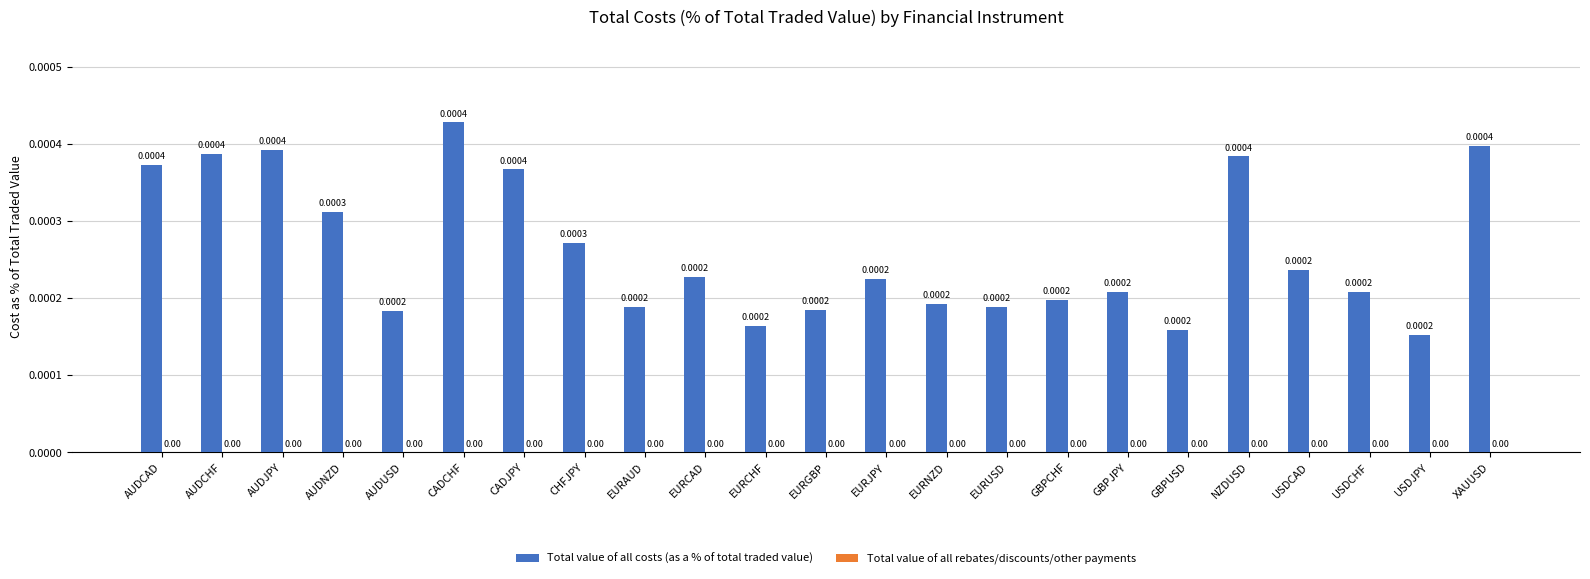

Between EURCAD and CADCHF, which is larger?

CADCHF